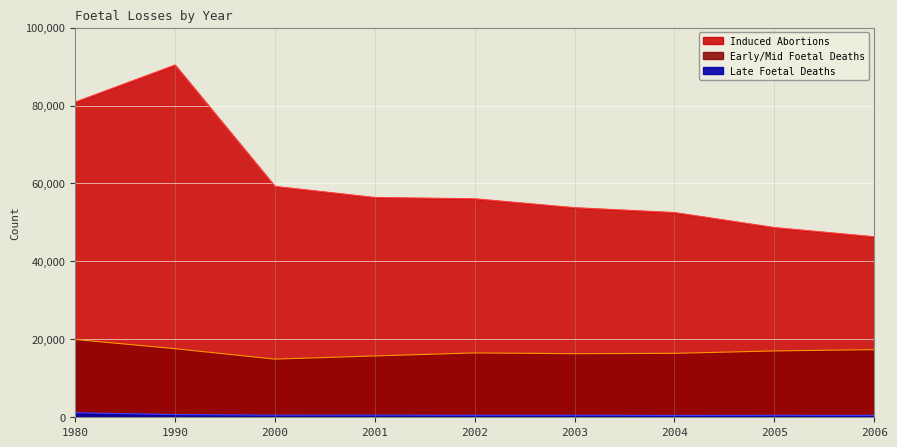

True or false: Early/Mid Foetal Deaths has a value of 4777 at 2000.

False